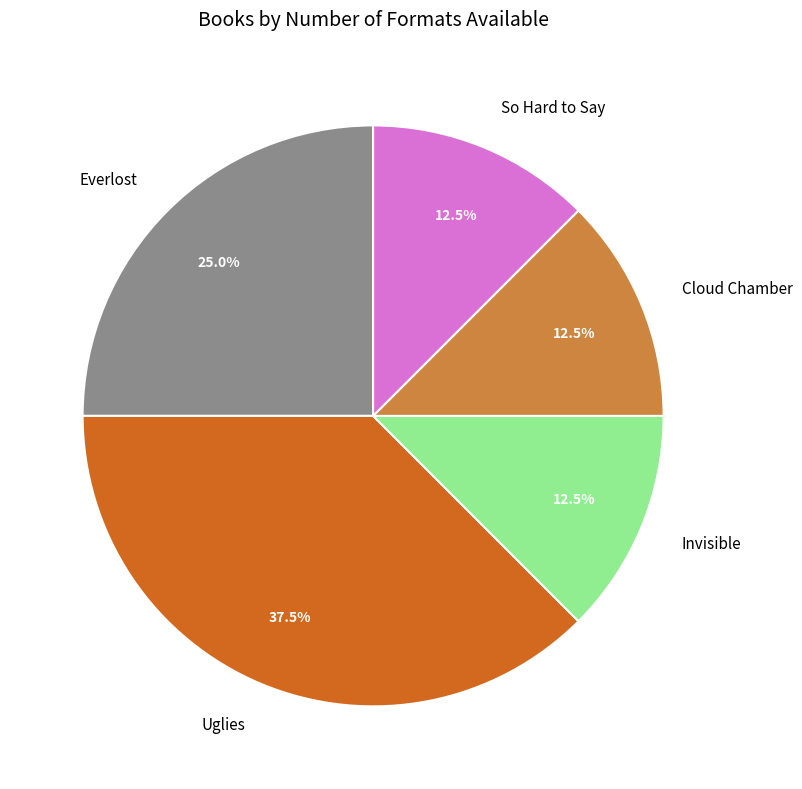

Between Everlost and Cloud Chamber, which is larger?

Everlost